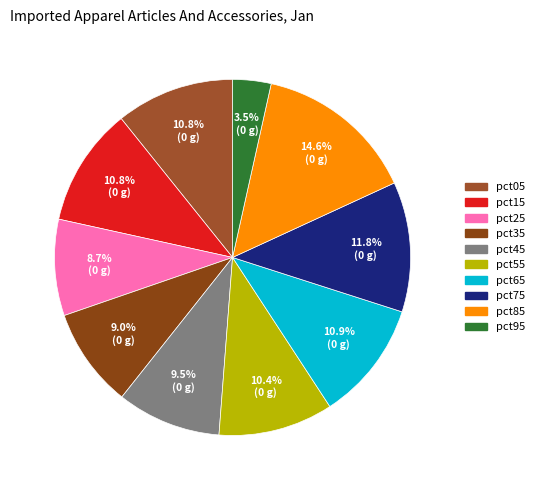

What is the total percentage of pct05 and pct85?

25.4%